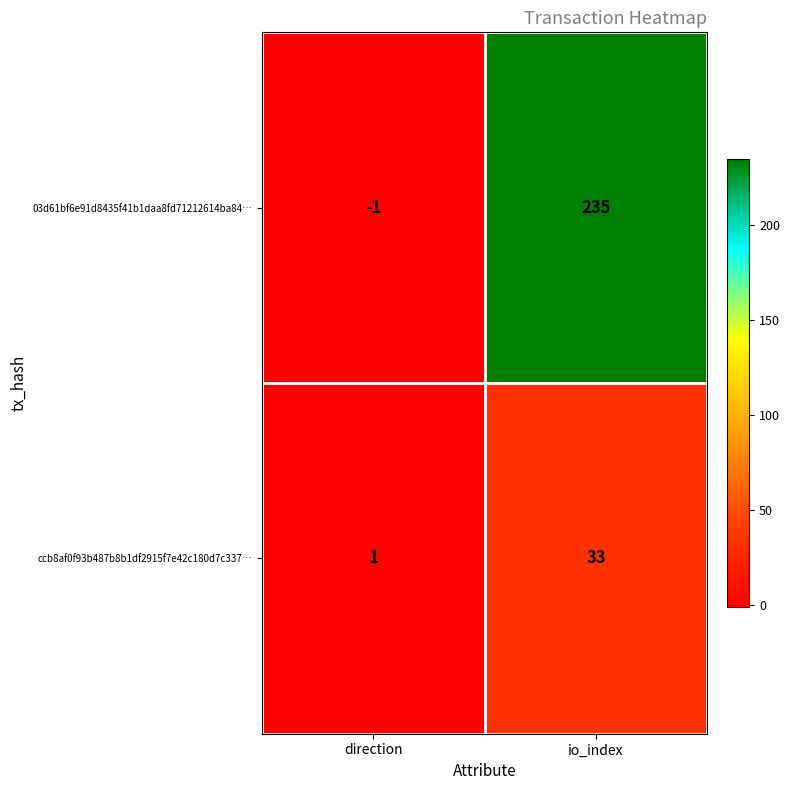

At which category is the sum across all series the highest?

io_index